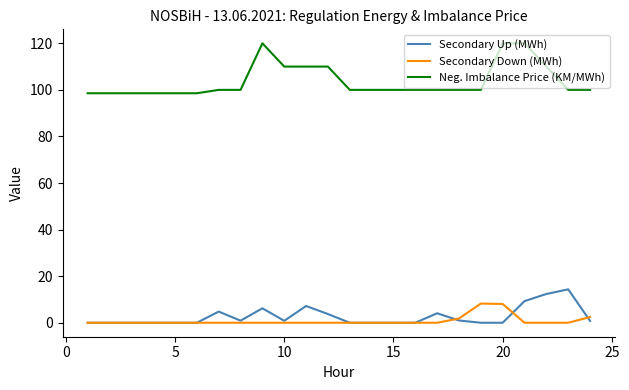

At how many categories does at least one series exceed 109?

7